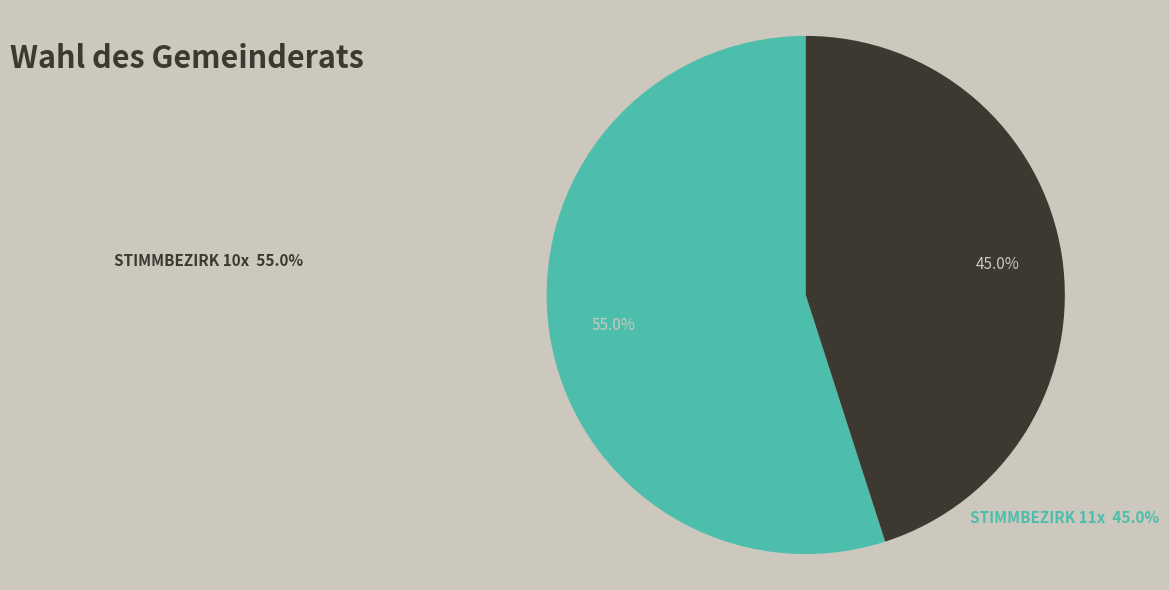

Does any single category account for the majority?

Yes